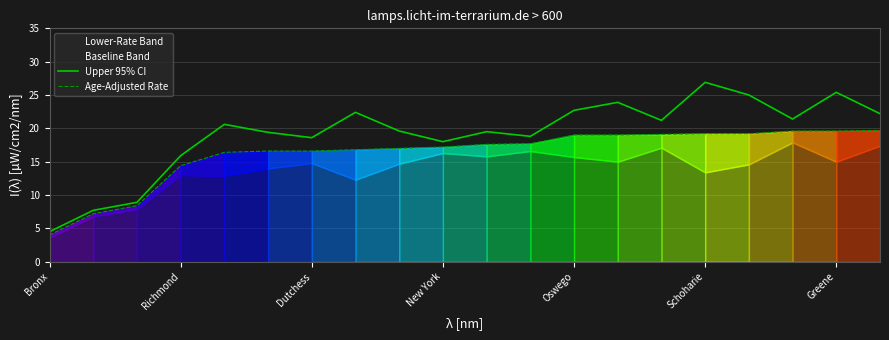

What is the maximum value for Upper 95% CI?

26.9